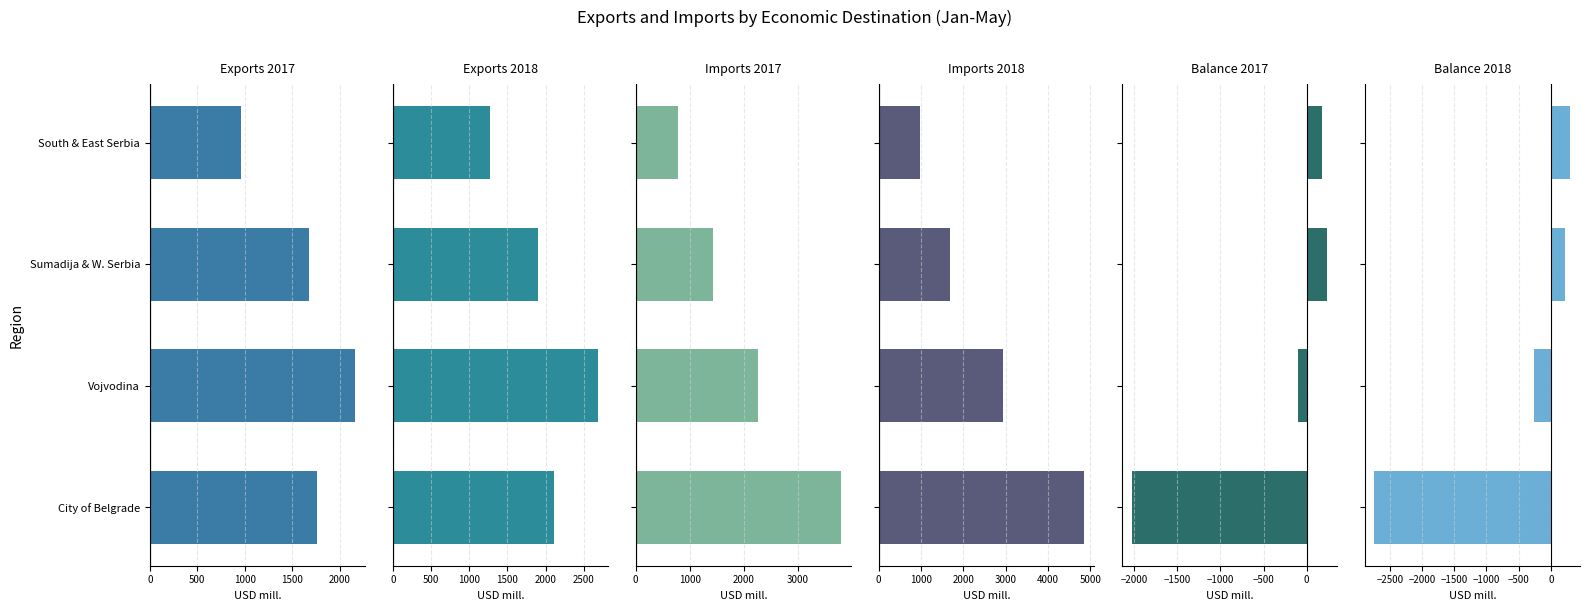

The value of Exports 2018 at City of Belgrade is 1291.7. True or false?

False